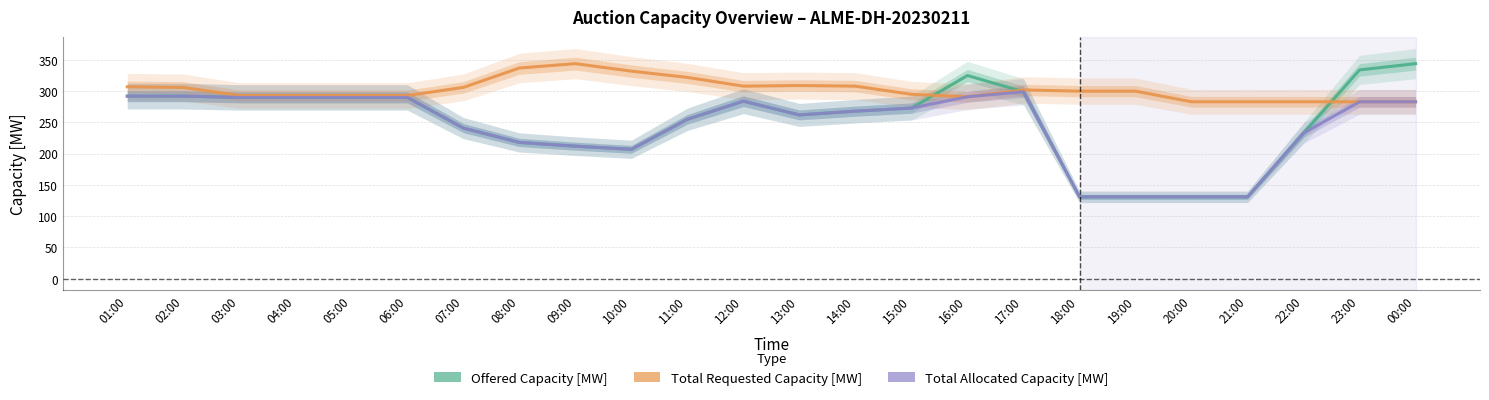

What is the sum of all Total Allocated Capacity [MW] values?

5877